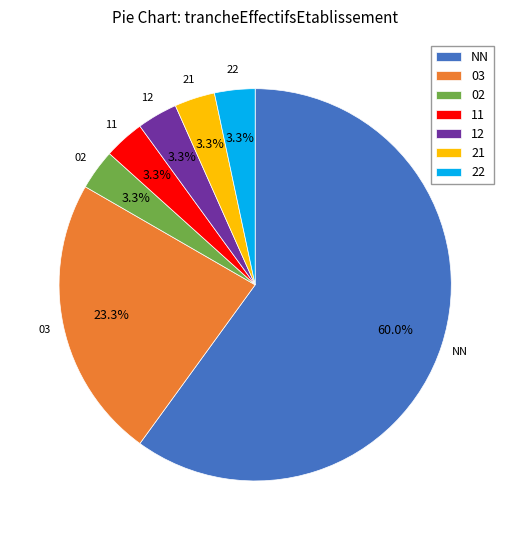

Between 11 and NN, which is larger?

NN